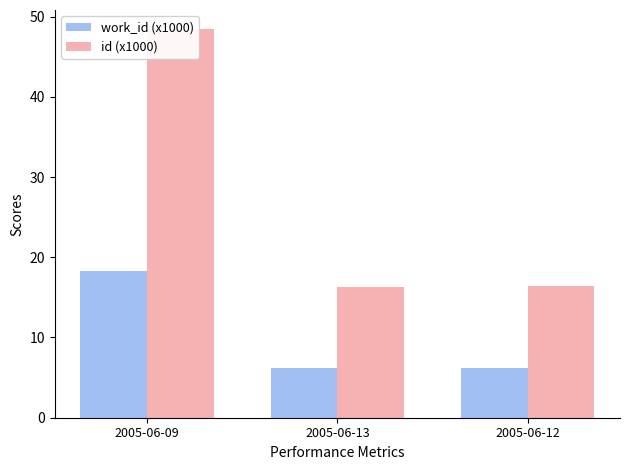

Rank the series by their average value, from lowest to highest.

work_id (x1000), id (x1000)